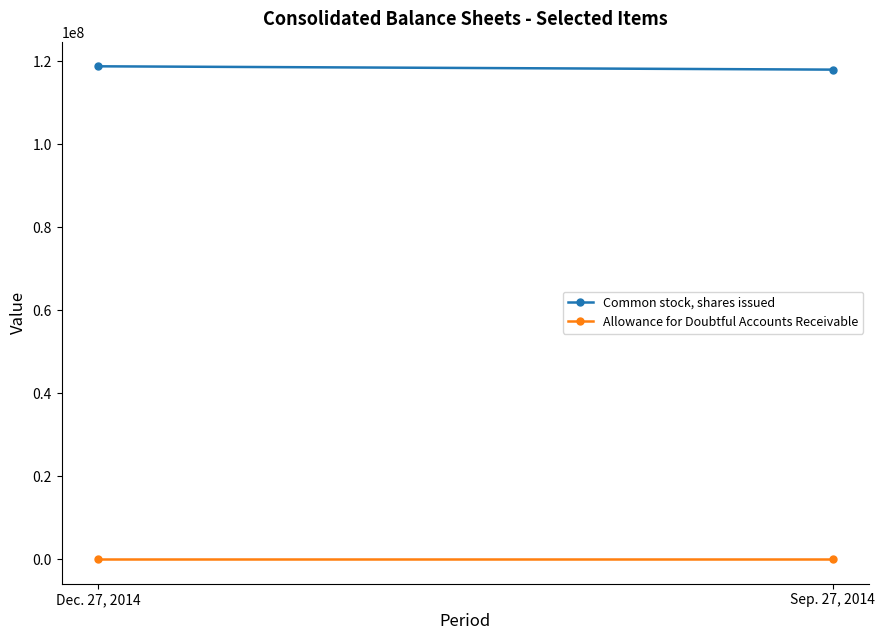

The value of Common stock, shares issued at Dec. 27, 2014 is 175472575. True or false?

False